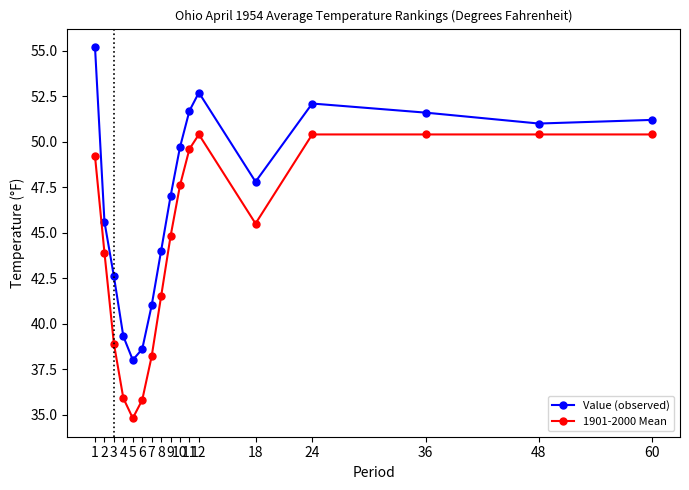

At which category is the sum across all series the highest?

1